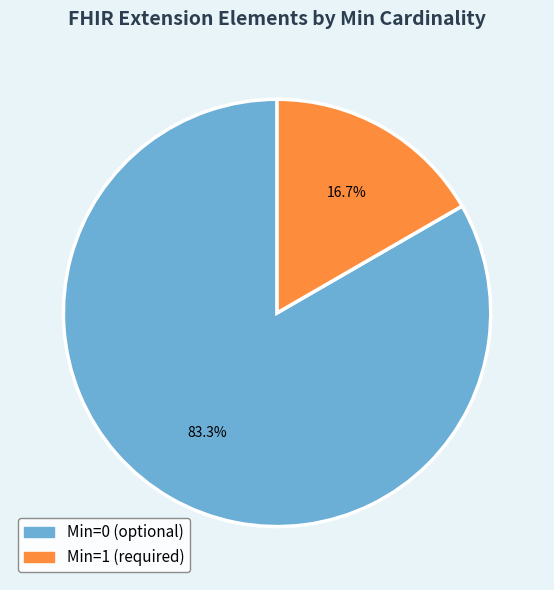

Is there any slice that represents more than half of the pie?

Yes